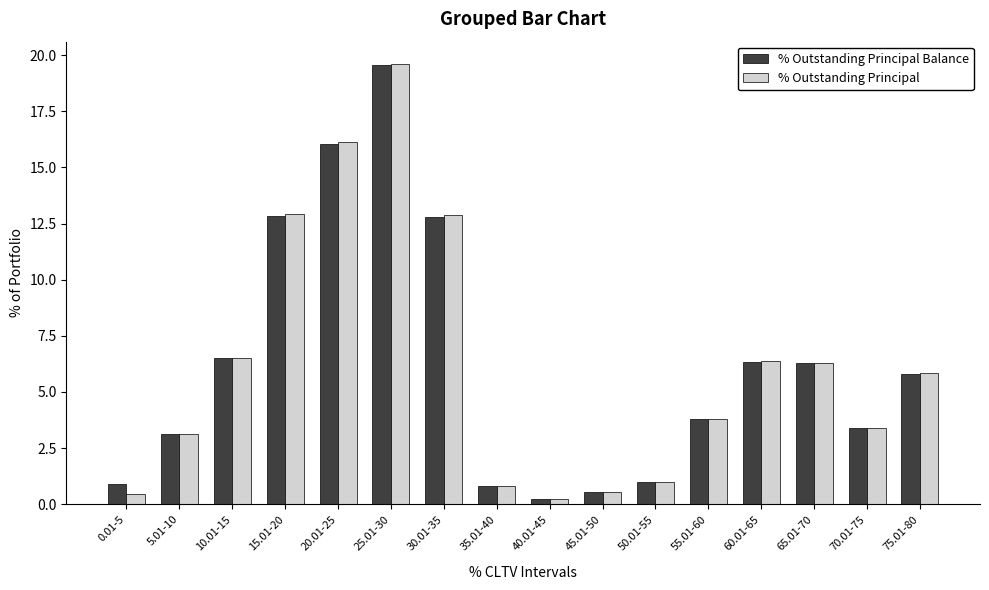

What is the sum of all % Outstanding Principal Balance values?

100.0